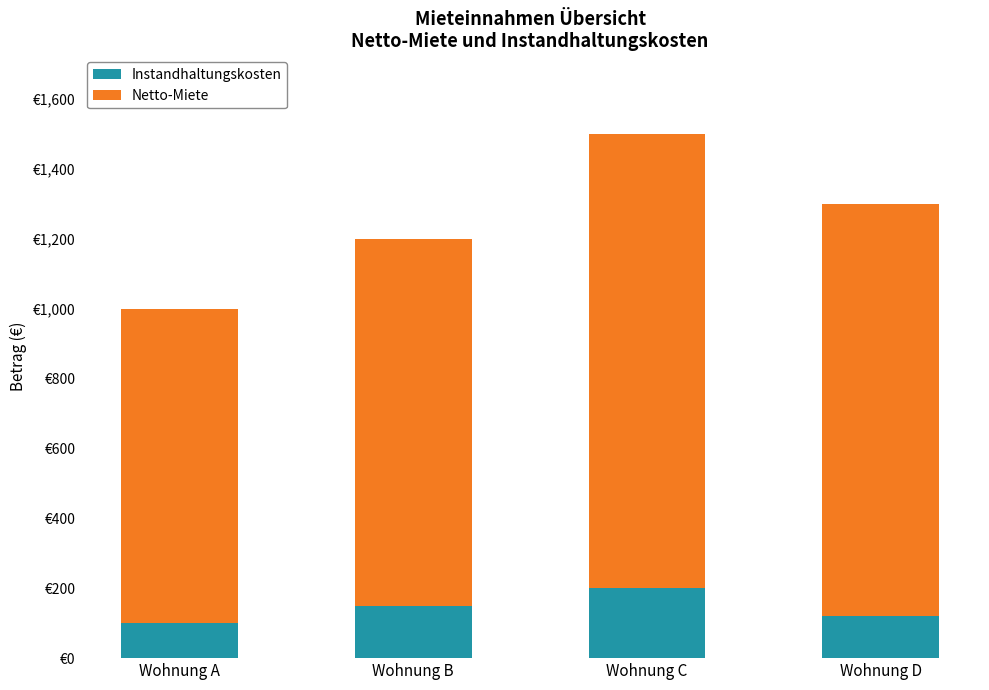

The Netto-Miete series shows 1180 at Wohnung D. True or false?

True